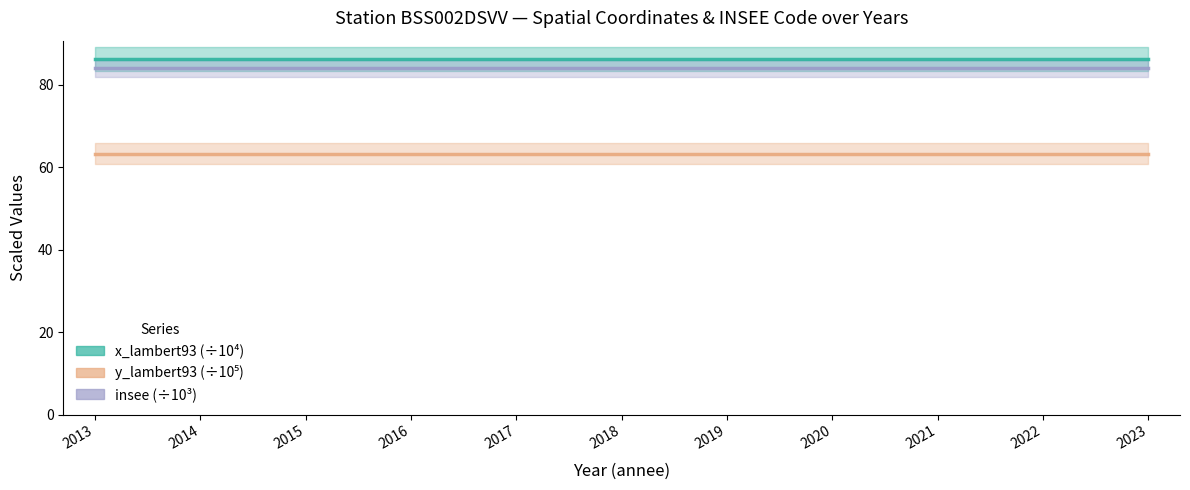

What are all the series names shown in the legend?

x_lambert93 (÷10⁴), y_lambert93 (÷10⁵), insee (÷10³)